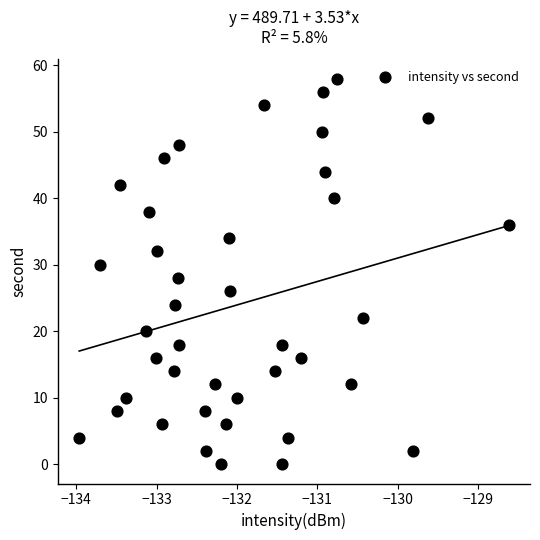

What is the range of Y values (max minus min)?

58